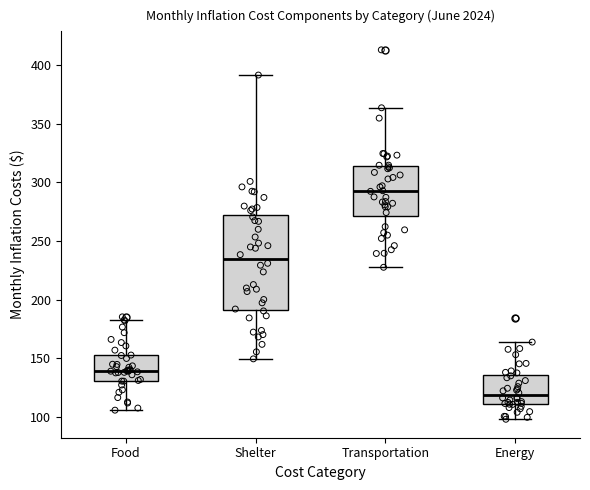

Which box has the lowest median line?

Energy